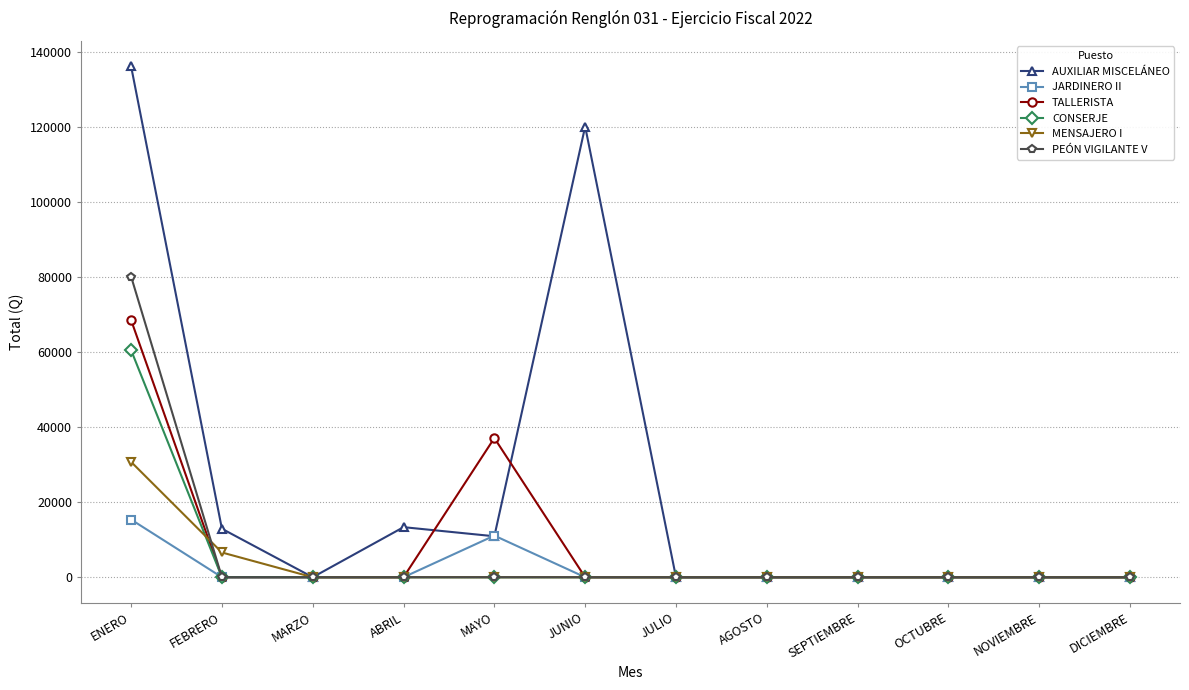

Is it true that CONSERJE equals 60547.2 at ENERO?

True